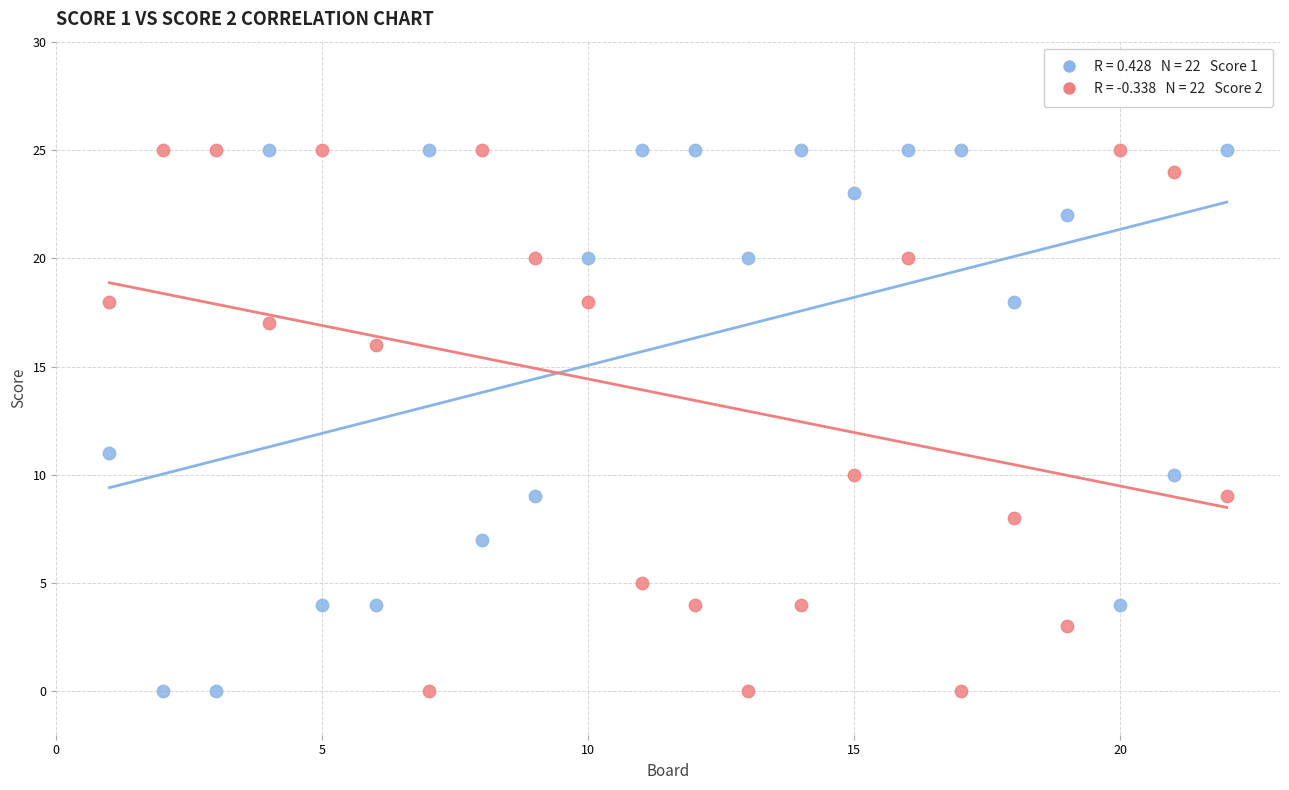

Across all data points, what is the range of X values (max minus min)?

21